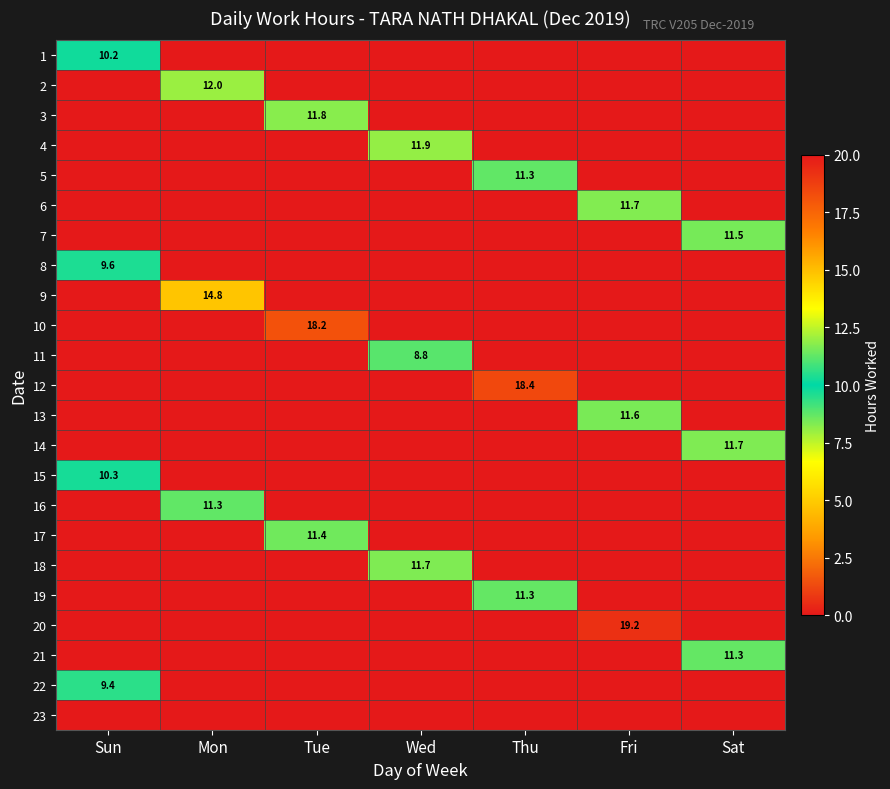

What is the greatest value displayed?

19.2